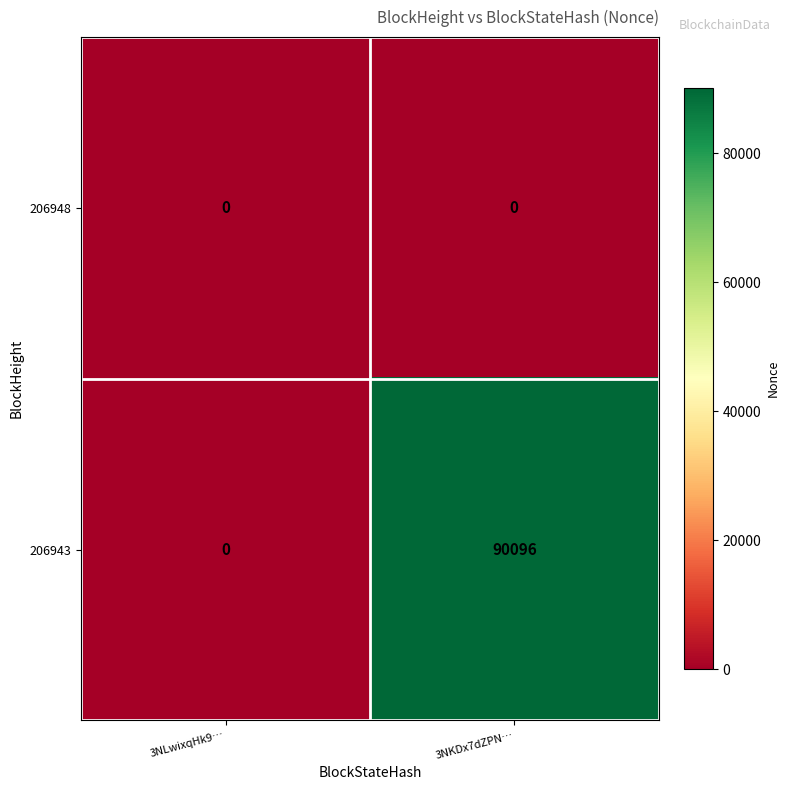

The 206943 series shows 90096 at 3NKDx7dZPN…. True or false?

True